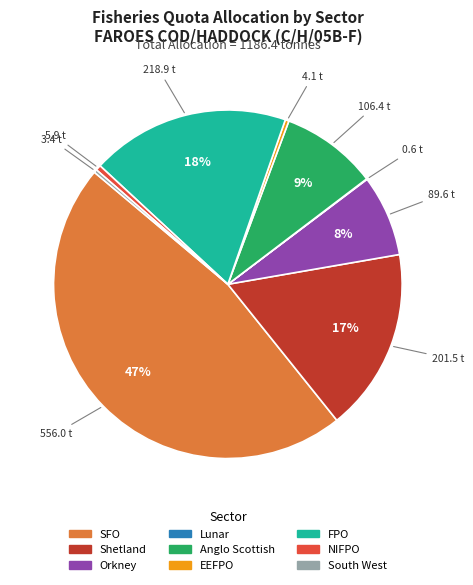

To the nearest percent, what percentage of the pie is Shetland?

17%